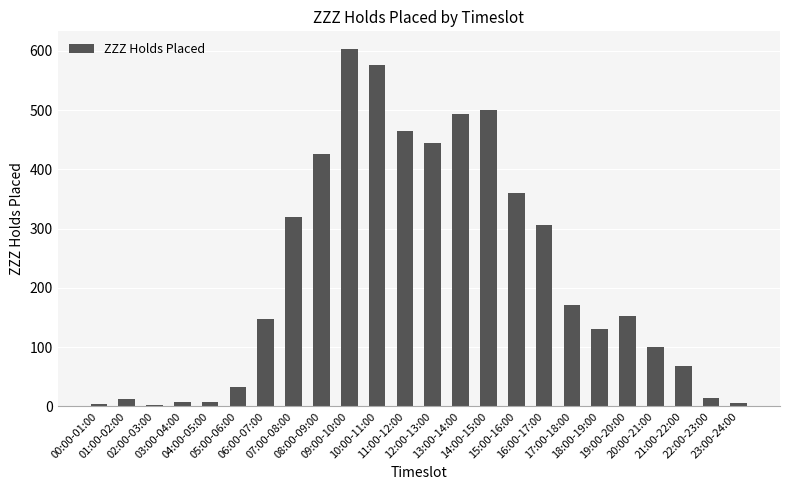

What position from the right is 23:00-24:00?

1